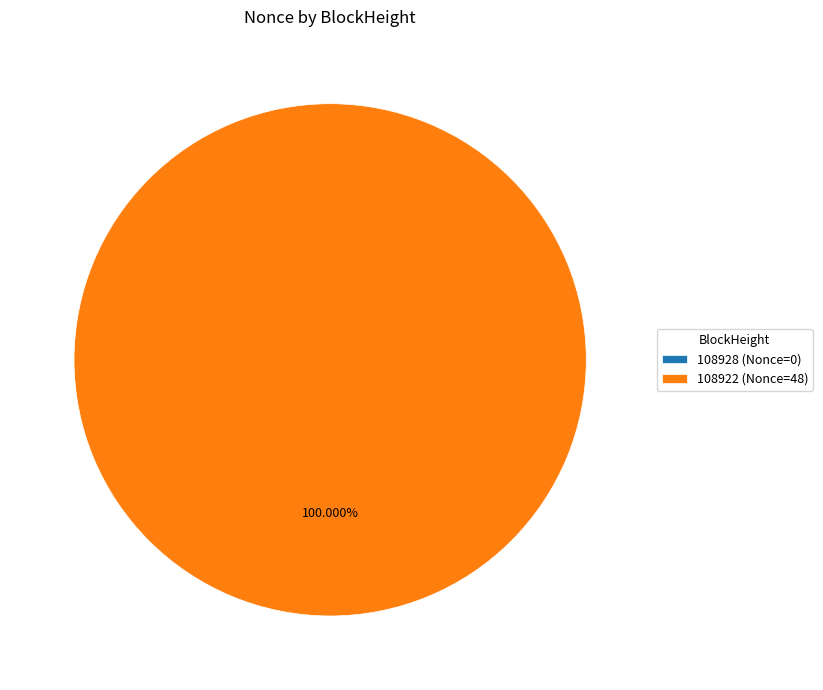

Which category accounts for the majority?

108922